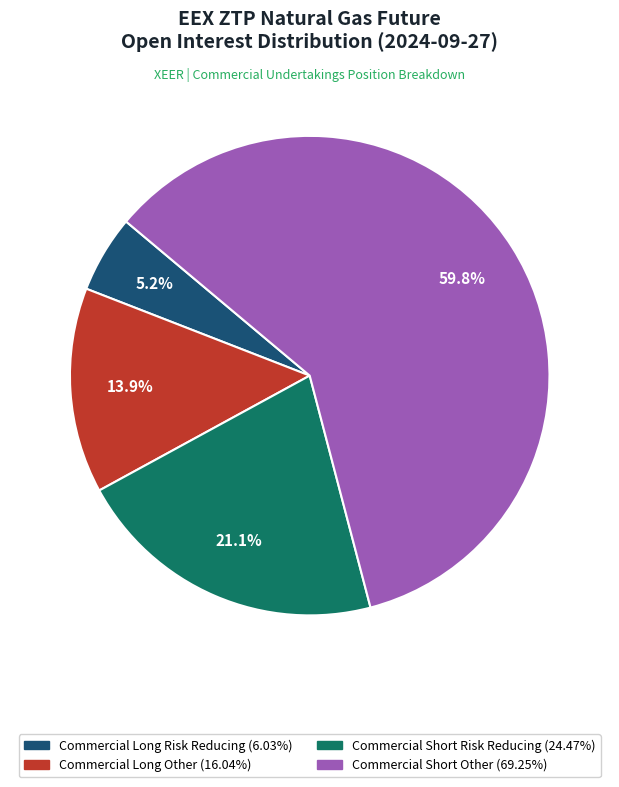

What is the ratio of the value at Commercial Short Other (69.25%) to the value at Commercial Short Risk Reducing (24.47%)?

2.8